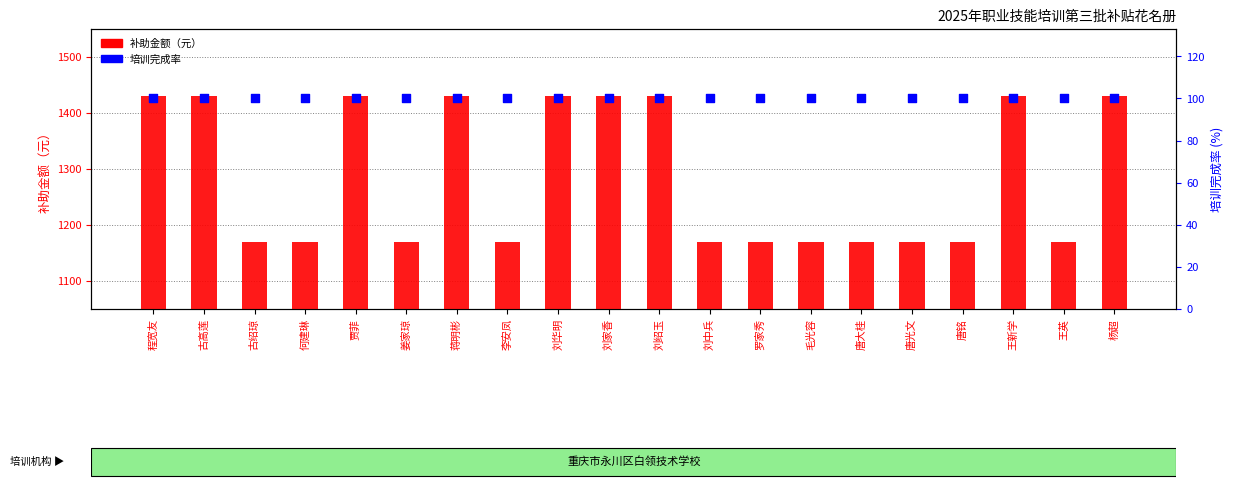

At how many categories does at least one series exceed 781?

20